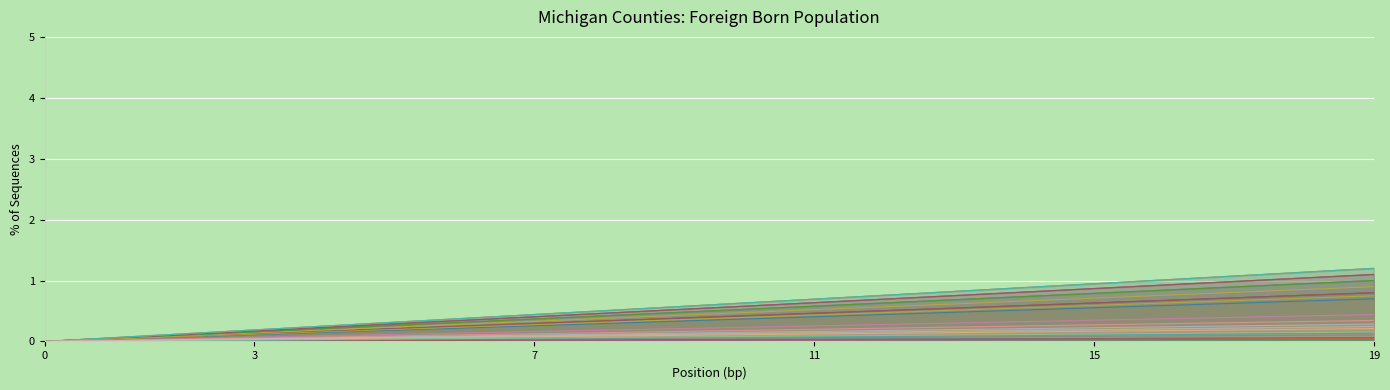

Between Gogebic County and Iron County, which is larger?

Iron County